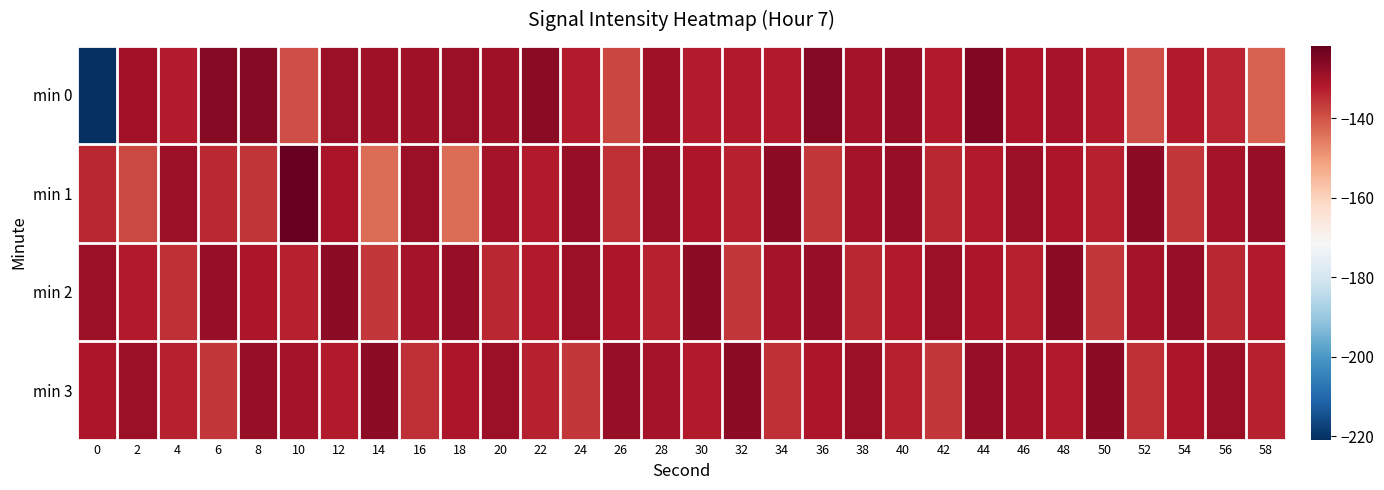

List the series in order of their peak value, lowest first.

min 2, min 3, min 0, min 1